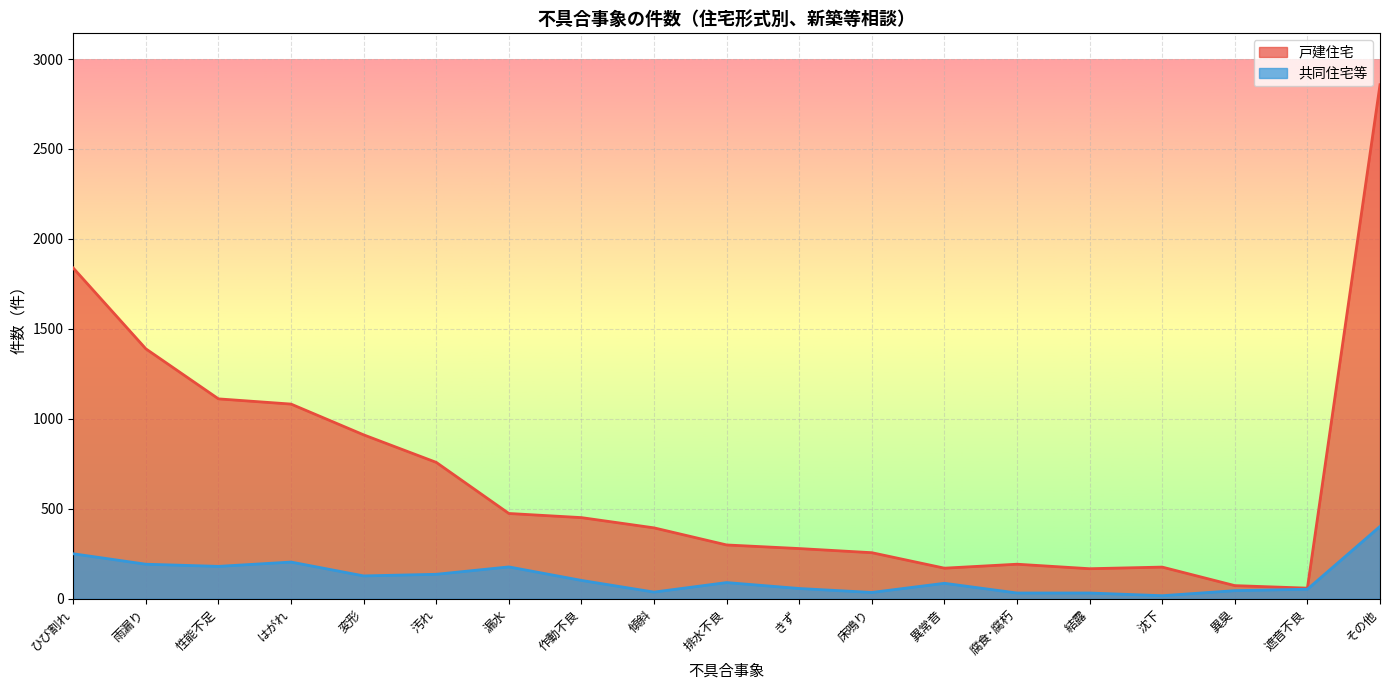

How many series are shown in this chart?

2